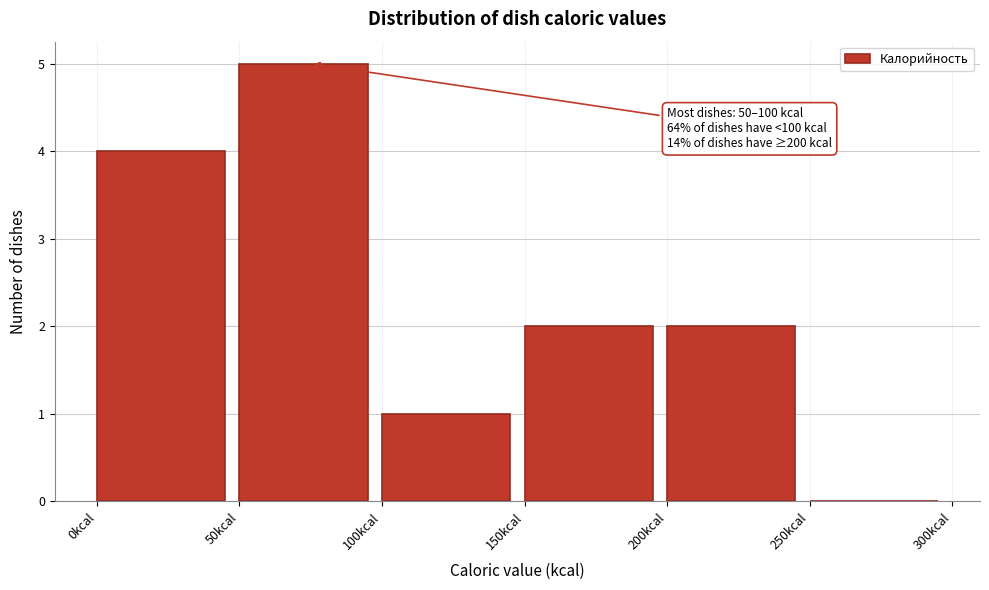

Over which range of the x-axis is the bar tallest?

50 to 100